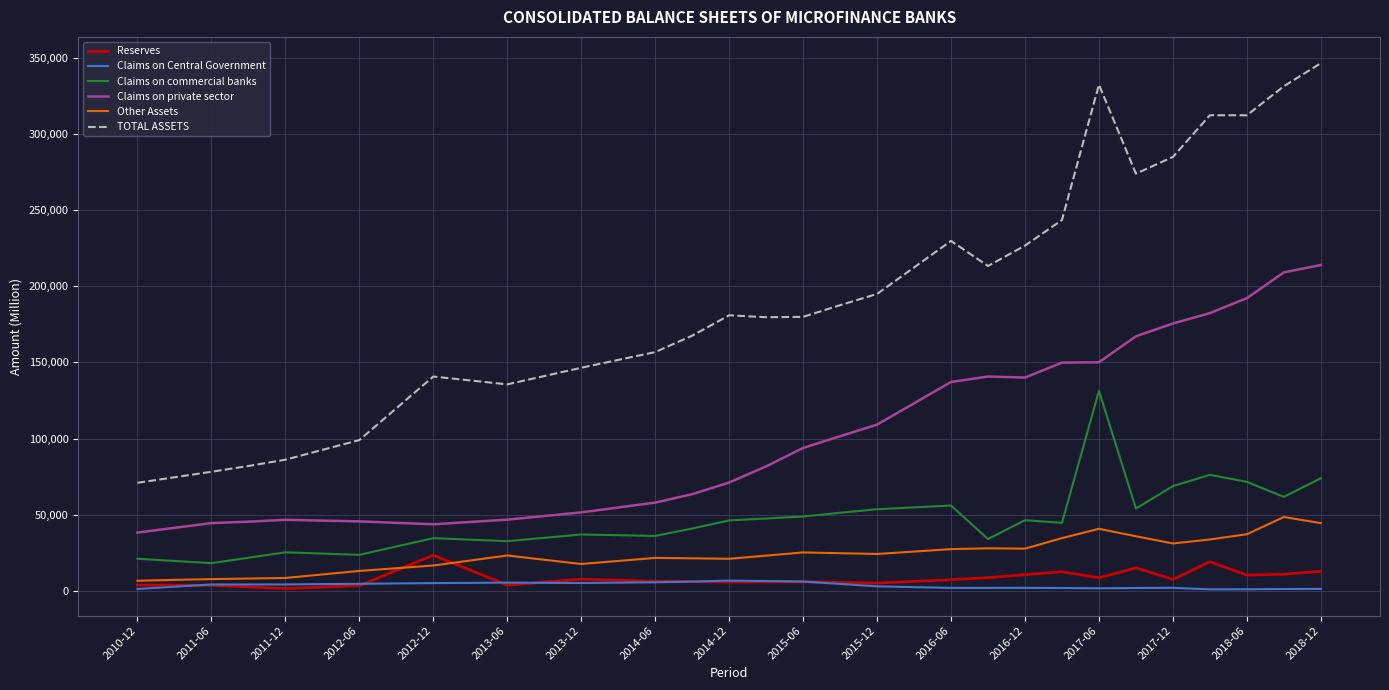

Which series has the largest range (max minus min)?

TOTAL ASSETS